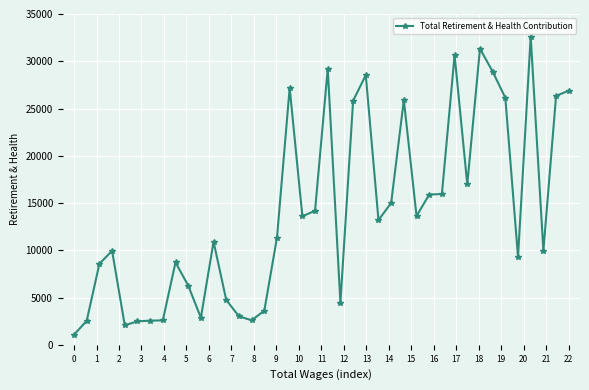

What is the sum of all values?

567454.9